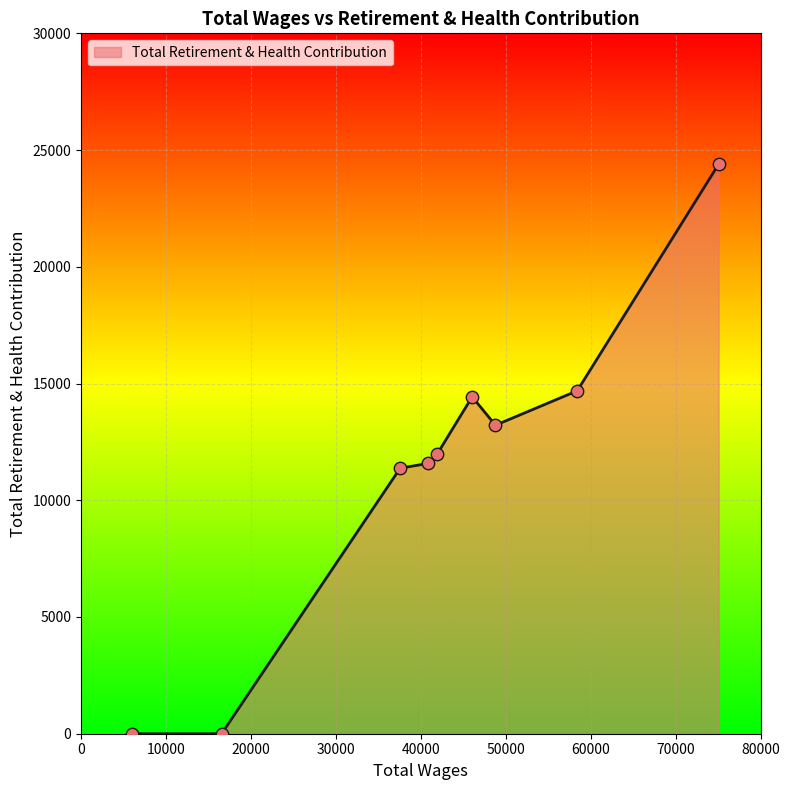

What is the difference between the maximum and minimum values?

24390